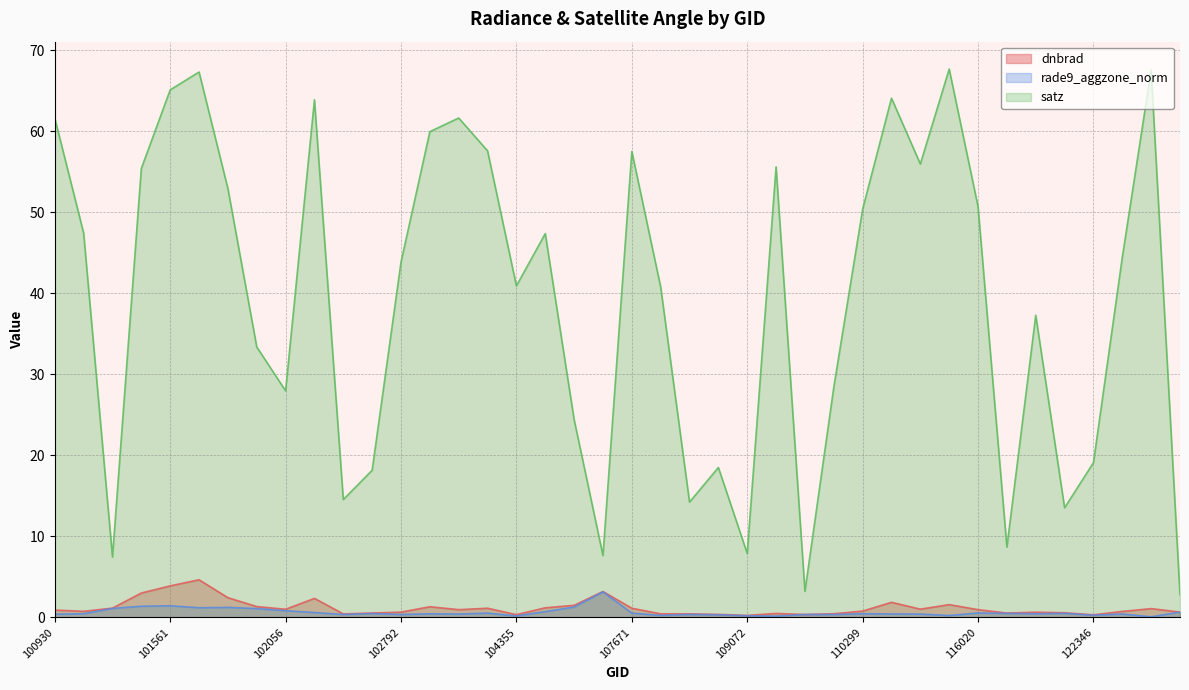

The satz series shows 44.4 at 122525. True or false?

True